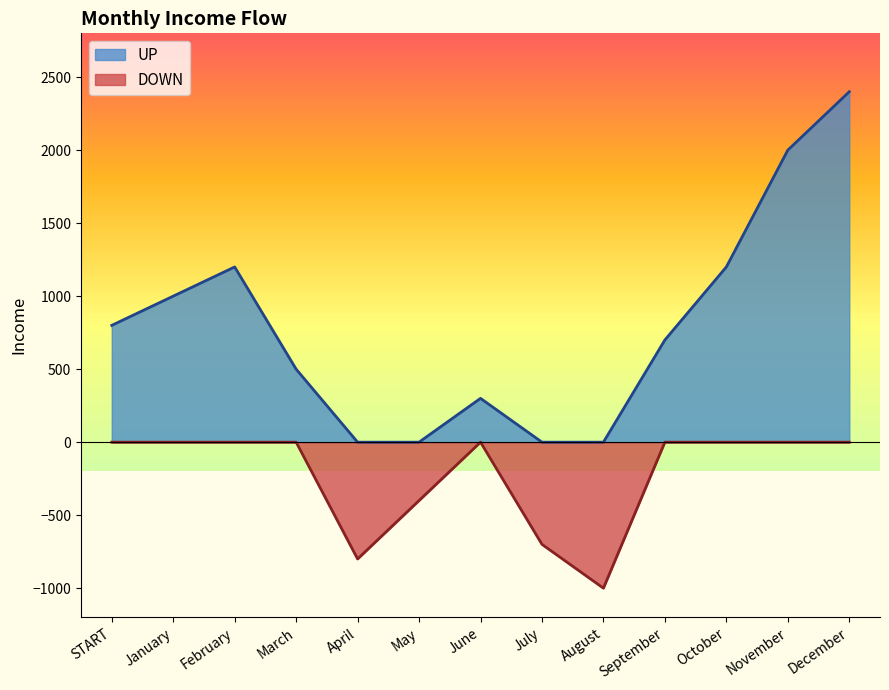

True or false: UP and DOWN intersect in this chart.

False